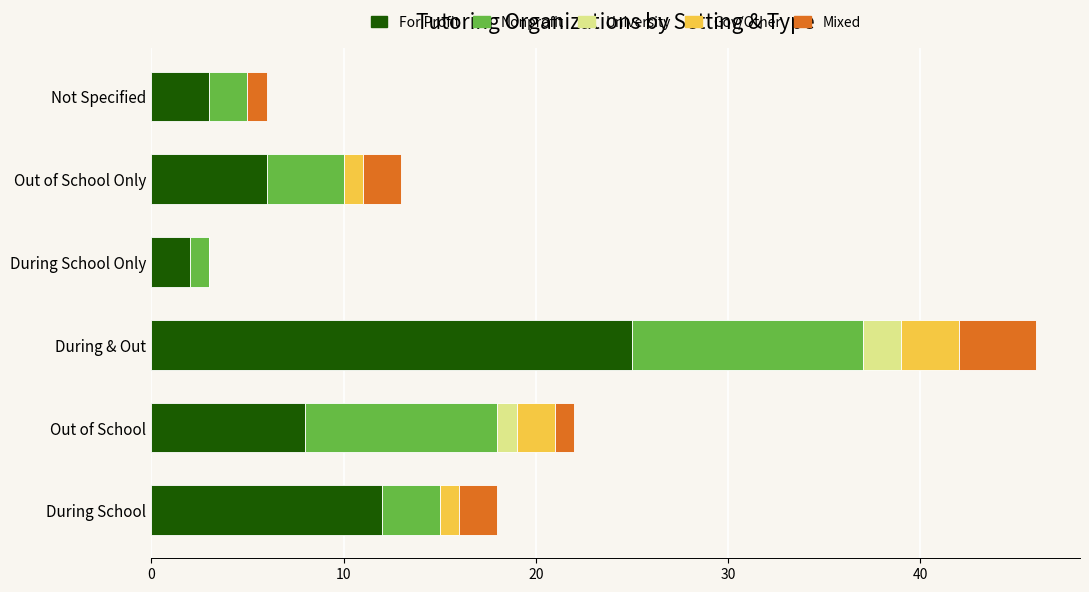

Which category has the highest value in the For Profit series?

During & Out